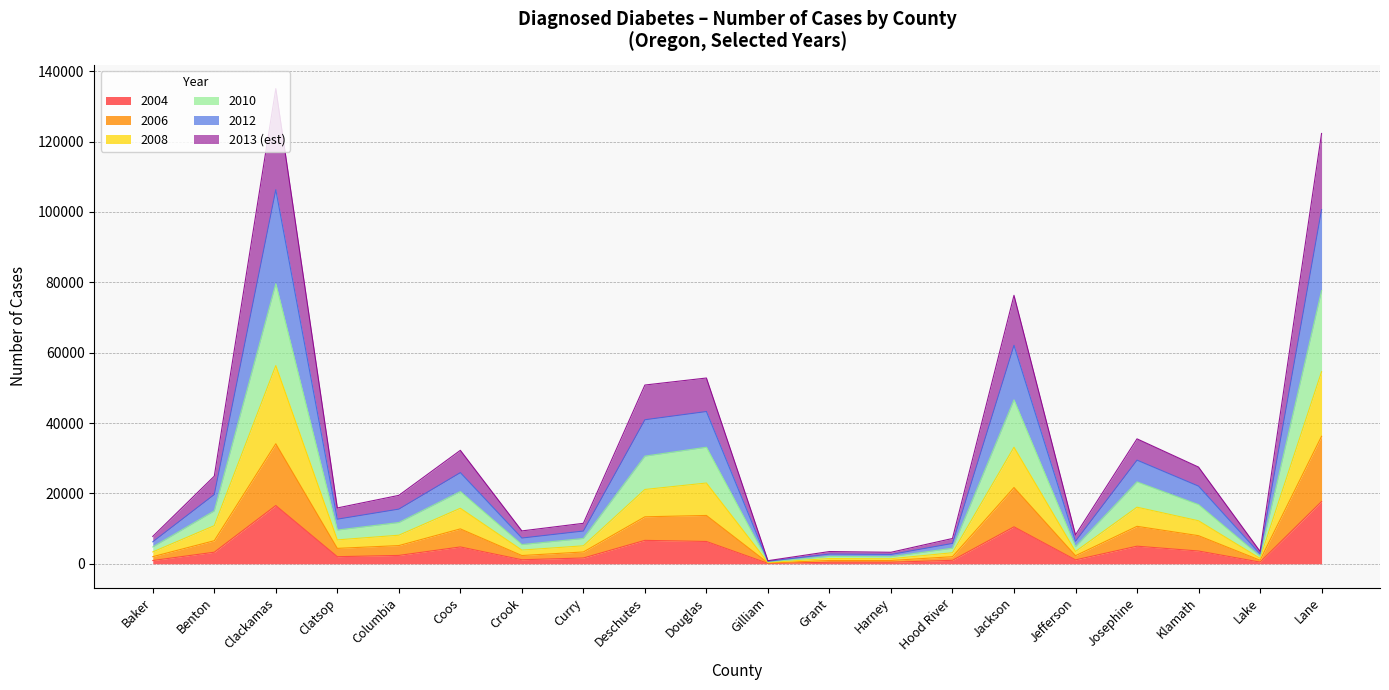

How many interior local valleys does the 2006 series have?

5